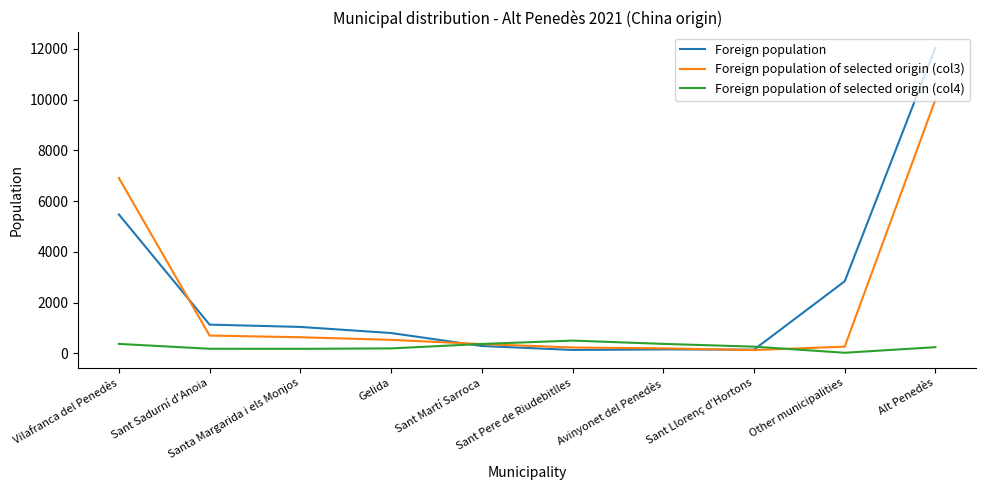

Which series has the widest spread of values?

Foreign population